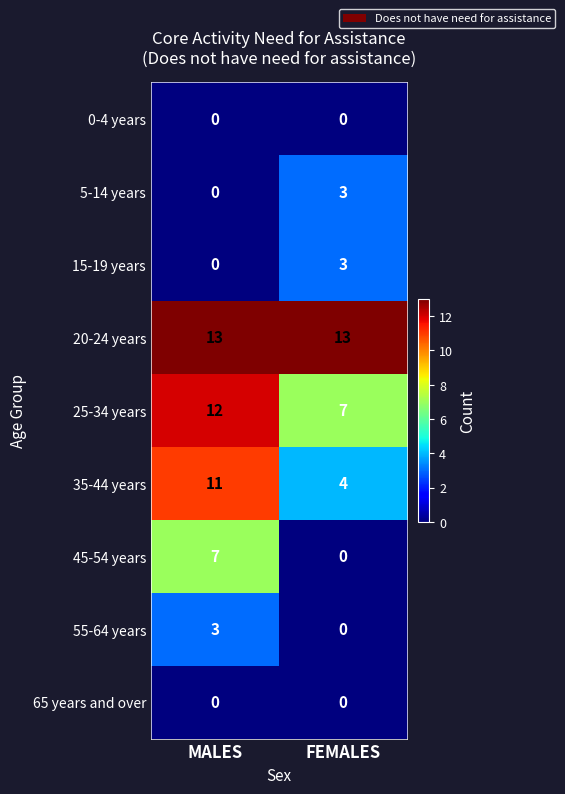

Where is 5-14 years nearest to the value 1?

MALES